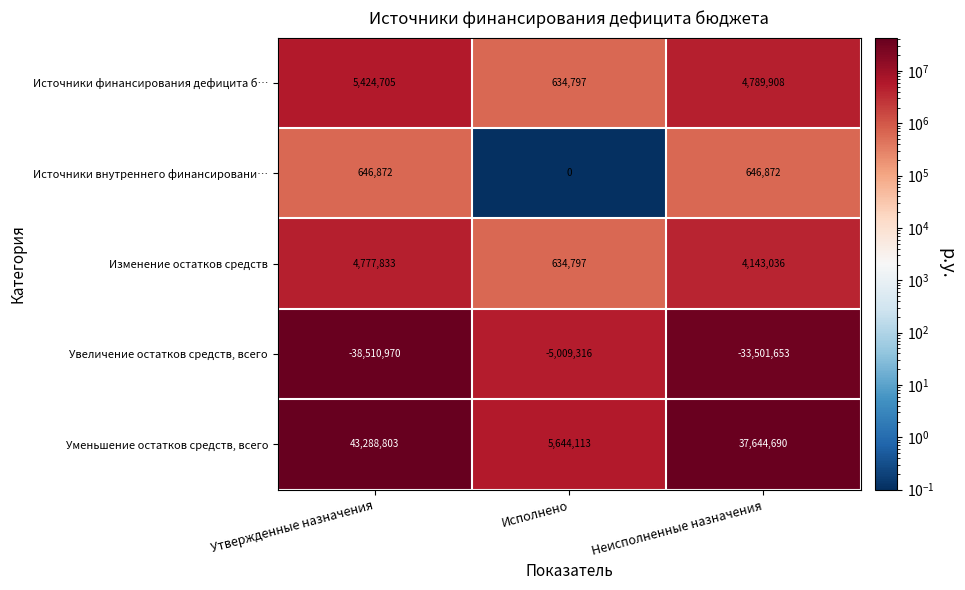

Reading right to left, what are all the values shown in this chart?

Источники финансирования дефицита б…: 4789908	634797	5424705
Источники внутреннего финансировани…: 646872	0	646872
Изменение остатков средств: 4143036	634797	4777833
Увеличение остатков средств, всего: -33501653	-5009316	-38510970
Уменьшение остатков средств, всего: 37644690	5644113	43288803